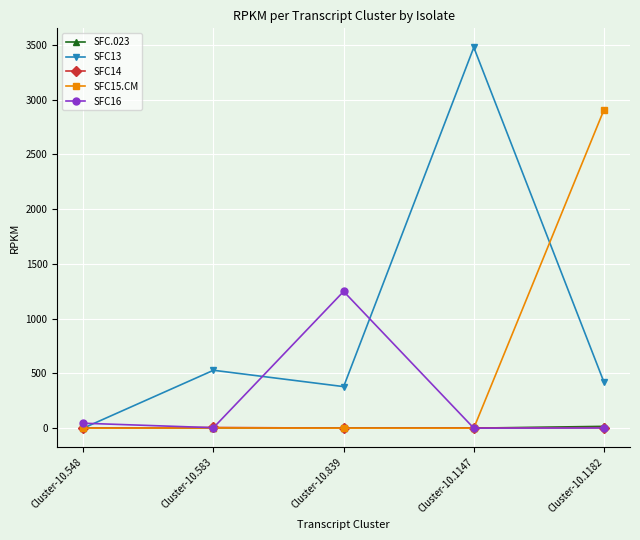

What is the total value across all series at Cluster-10.548?

49.9